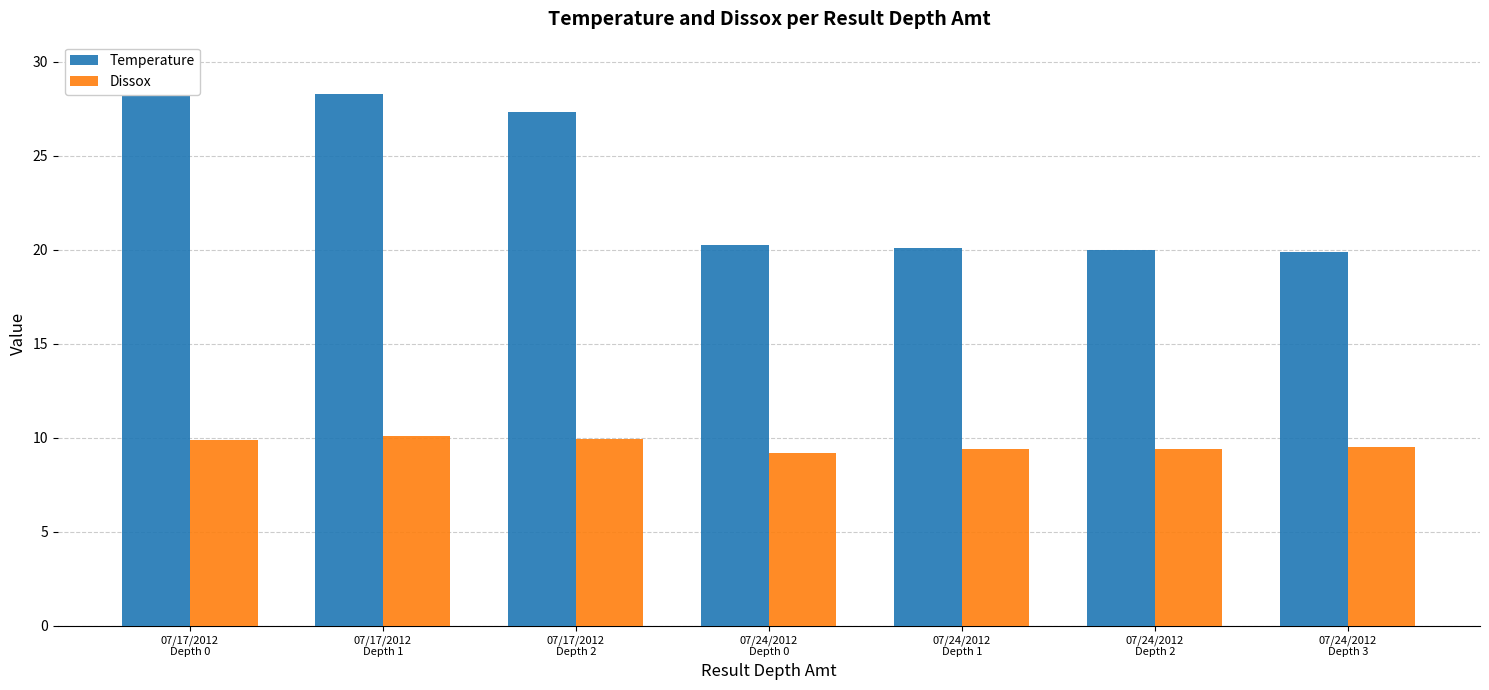

How many bars are there in total?

14